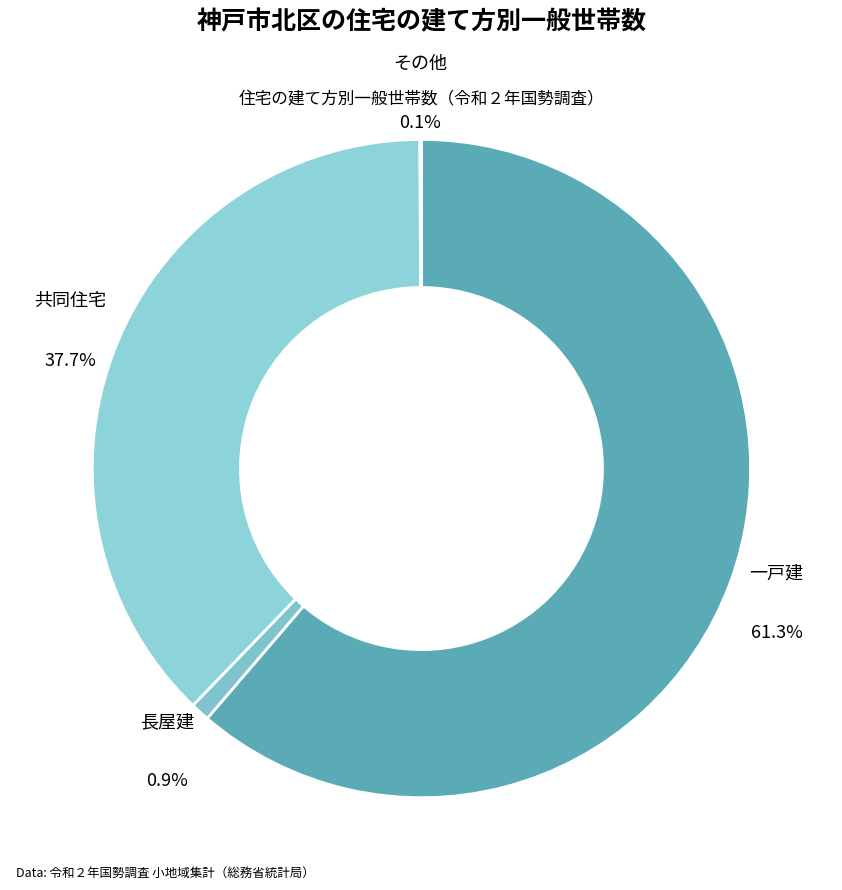

Rank the categories by value from highest to lowest.

一戸建, 共同住宅, 長屋建, その他